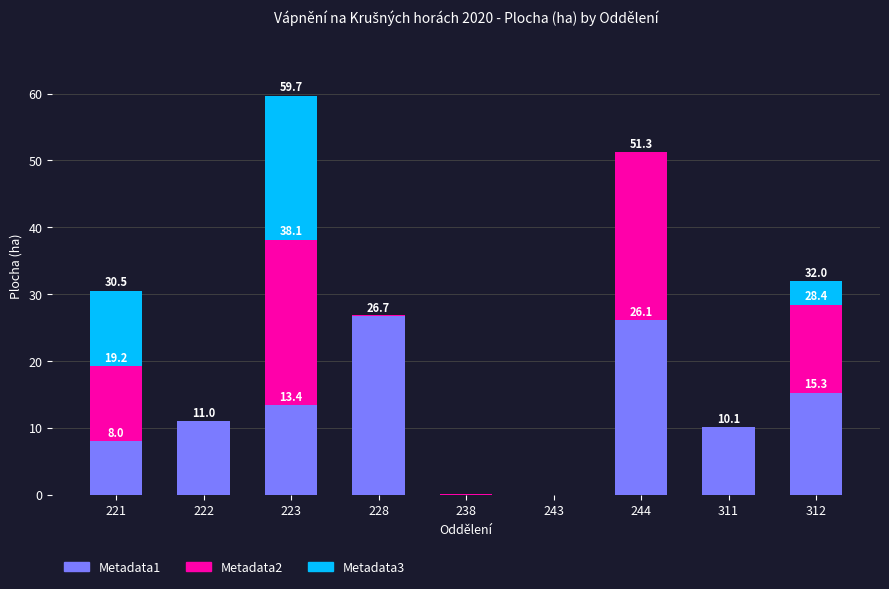

What are all the series names shown in the legend?

Metadata1, Metadata2, Metadata3